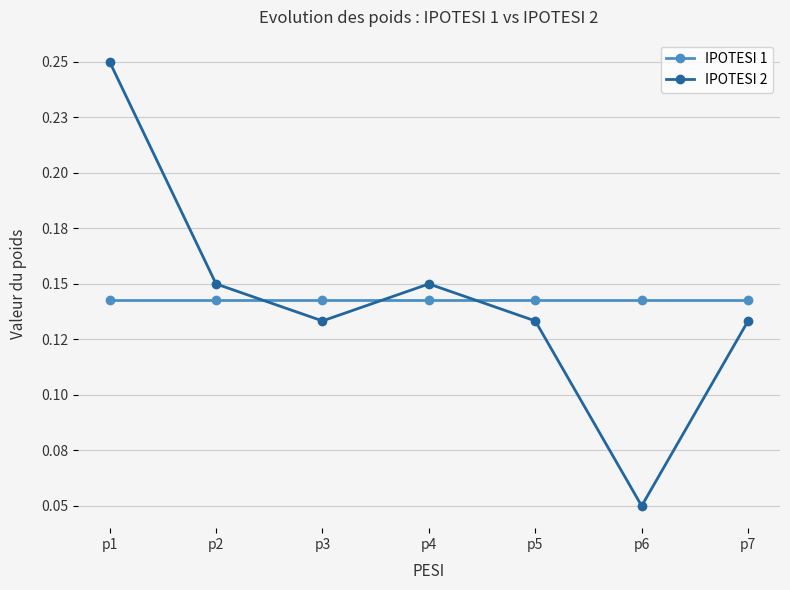

Reading right to left, transcribe all the data shown in this chart.

IPOTESI 1: p7=0.1	p6=0.1	p5=0.1	p4=0.1	p3=0.1	p2=0.1	p1=0.1
IPOTESI 2: p7=0.1	p6=0.1	p5=0.1	p4=0.1	p3=0.1	p2=0.1	p1=0.2